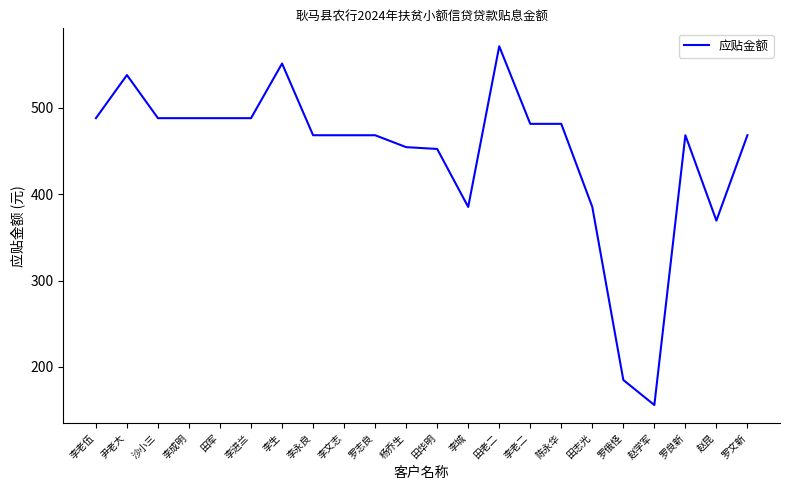

The chart shows a value of 452.5 at 田华明. True or false?

True